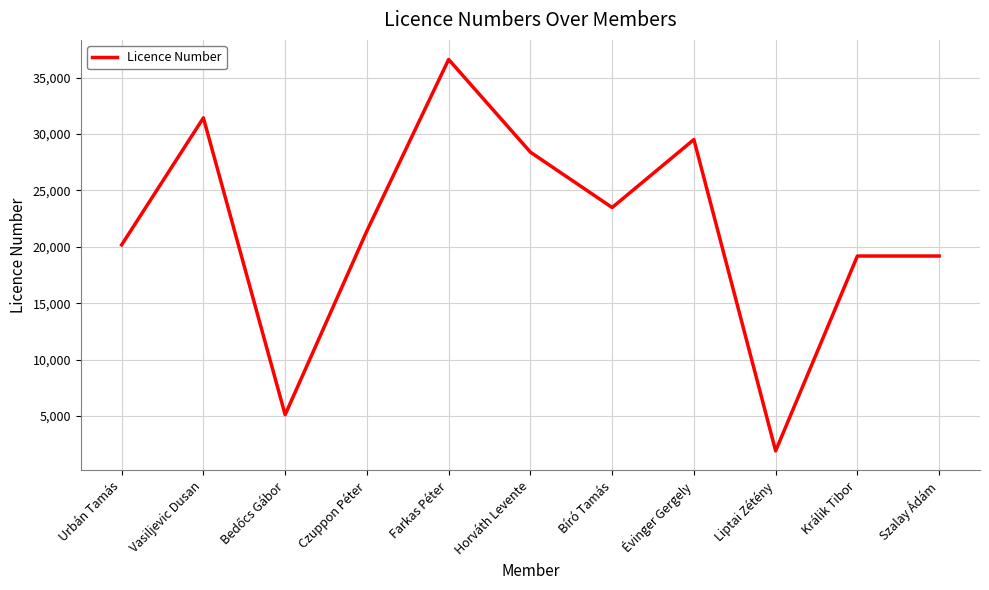

How many lines are shown in the chart?

1